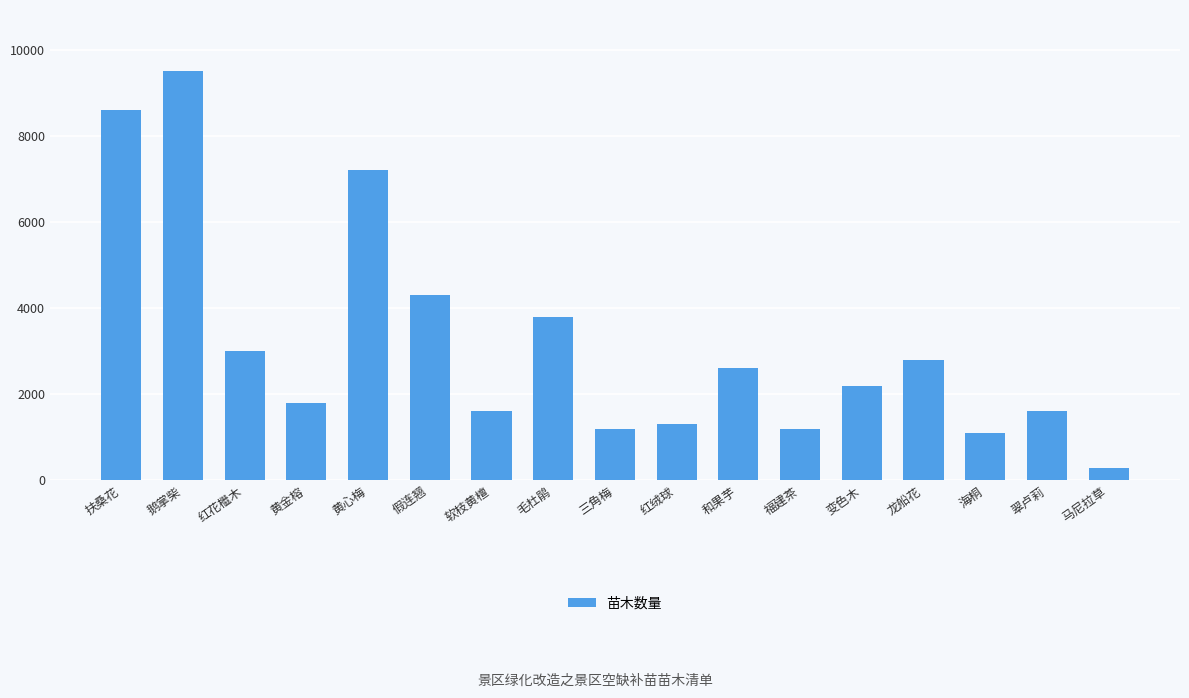

What is the difference between the values at 软枝黄檀 and 毛杜鹃?

2200